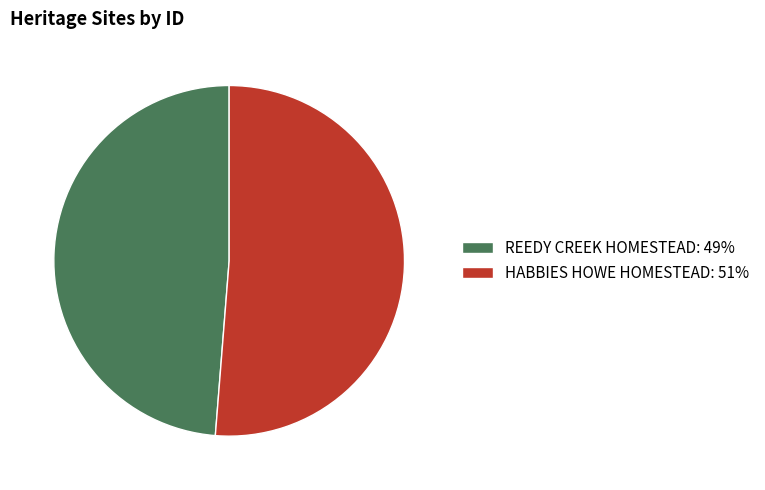

Does HABBIES HOWE HOMESTEAD: 51% represent more than half of the total?

Yes